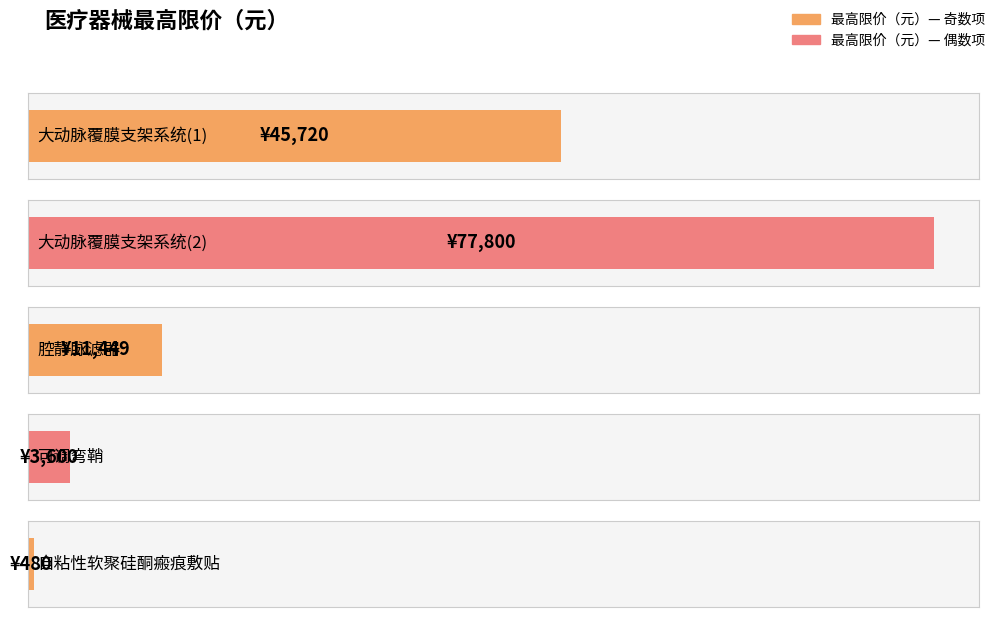

What position from the left is 大动脉覆膜支架系统(1)?

1